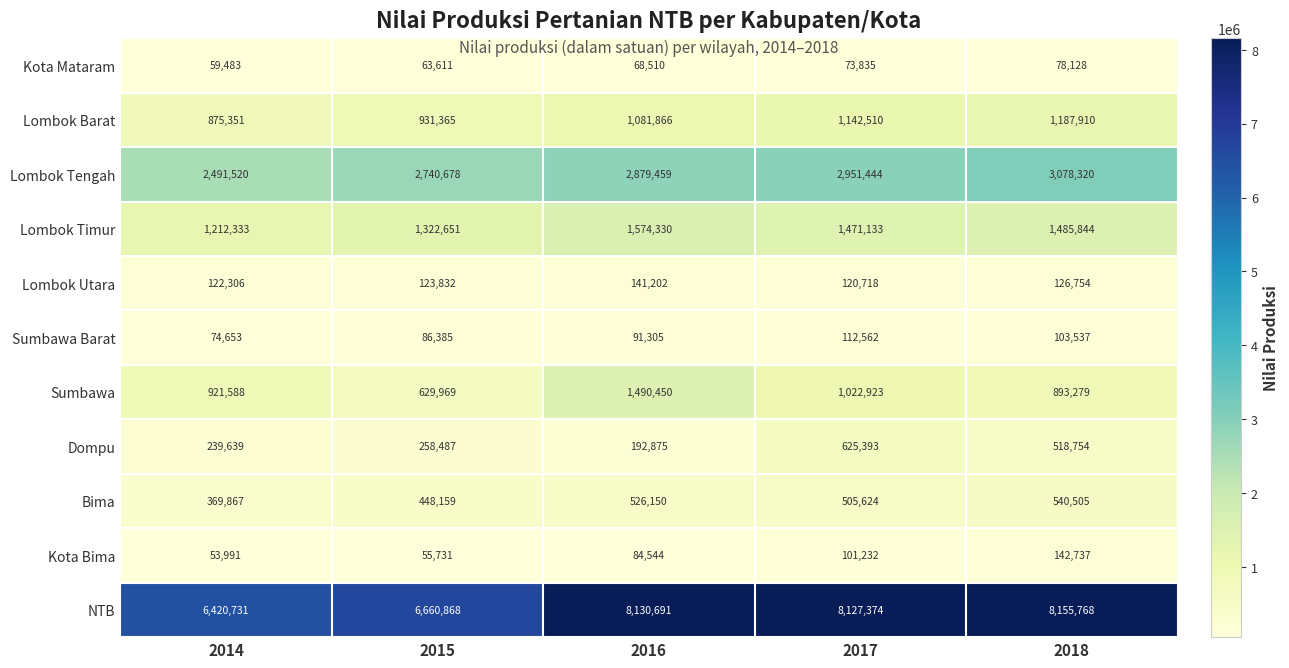

What value does the Lombok Timur series have at 2017, to the nearest 50?

1471150